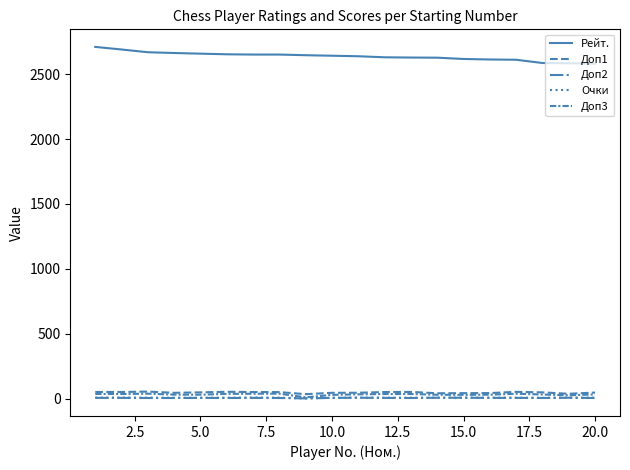

Does the chart display data point markers on the line(s)?

No